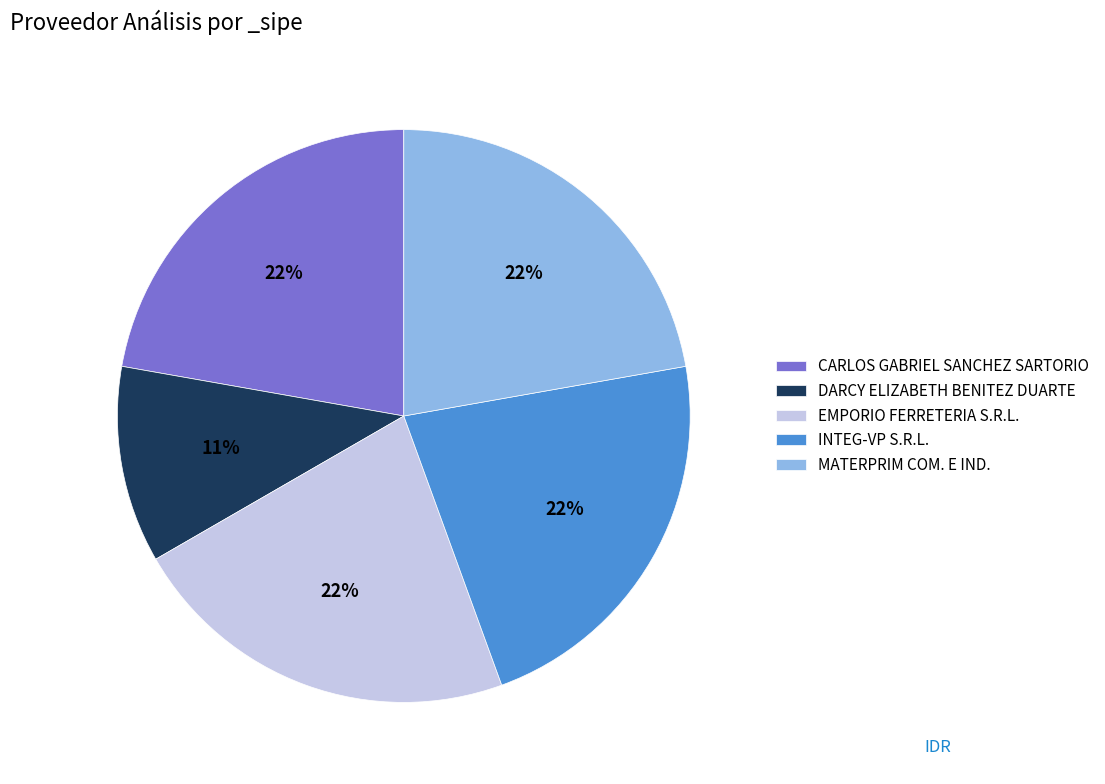

Is there any slice that represents more than half of the pie?

No